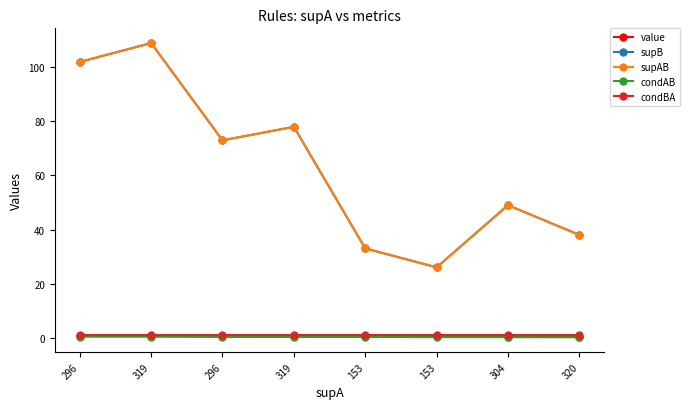

Reading left to right, list all the values displayed in this chart.

value: 0.6	0.6	0.5	0.5	0.5	0.4	0.4	0.3
supB: 102.0	109.0	73.0	78.0	33.0	26.0	49.0	38.0
supAB: 102.0	109.0	73.0	78.0	33.0	26.0	49.0	38.0
condAB: 0.3	0.3	0.2	0.2	0.2	0.2	0.2	0.1
condBA: 1.0	1.0	1.0	1.0	1.0	1.0	1.0	1.0